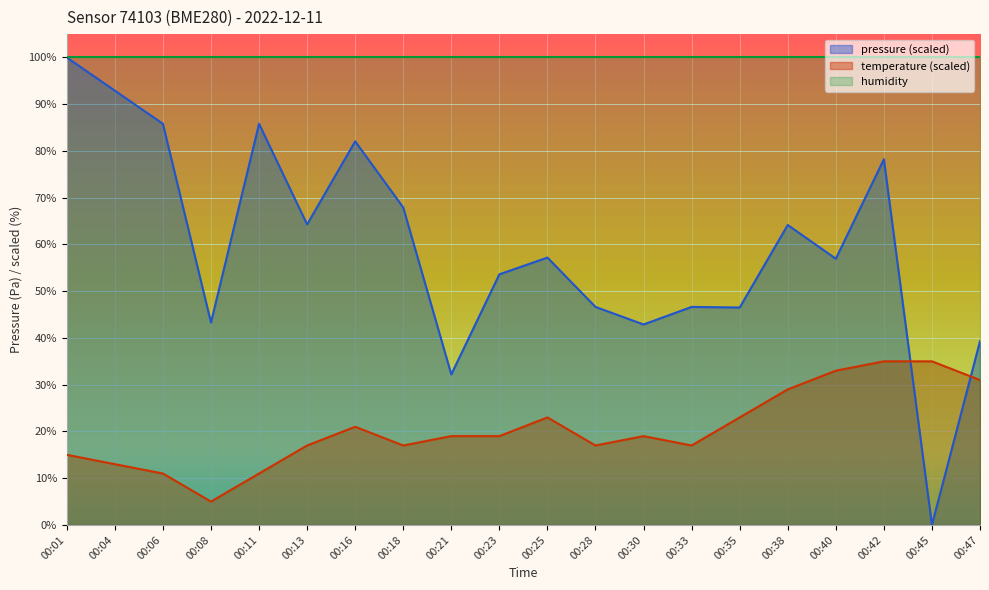

How many positive values does the pressure series have?

19